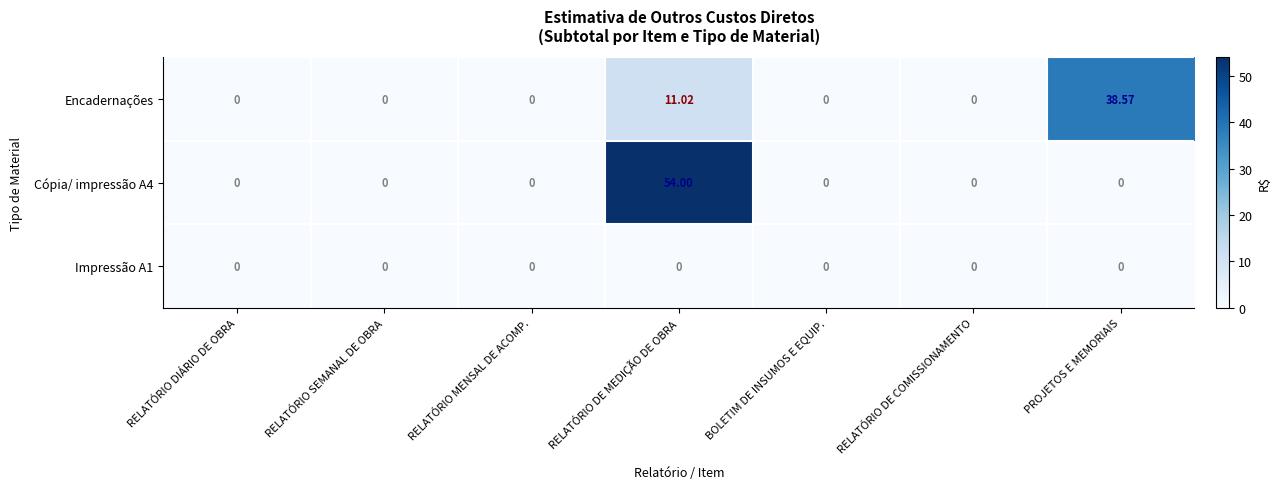

At which category does the chart reach its peak across all series?

RELATÓRIO DE MEDIÇÃO DE OBRA